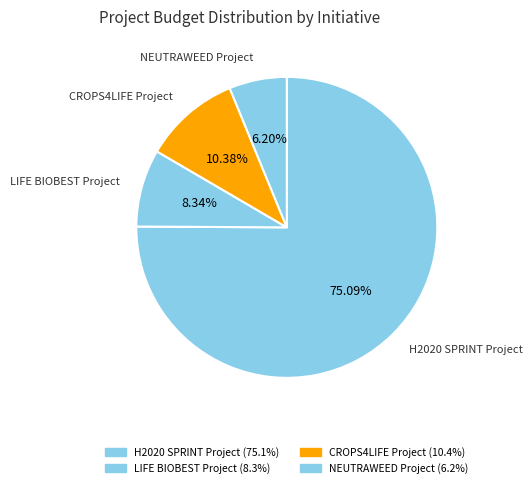

Between CROPS4LIFE Project and H2020 SPRINT Project, which is larger?

H2020 SPRINT Project